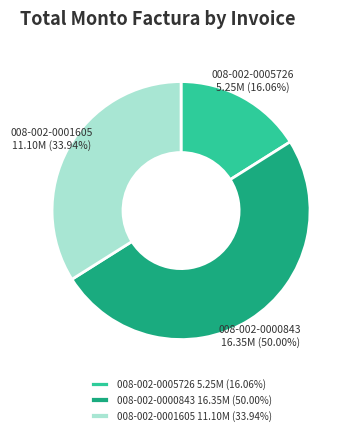

Is it true that 008-002-0001605 is 34% of the pie?

True